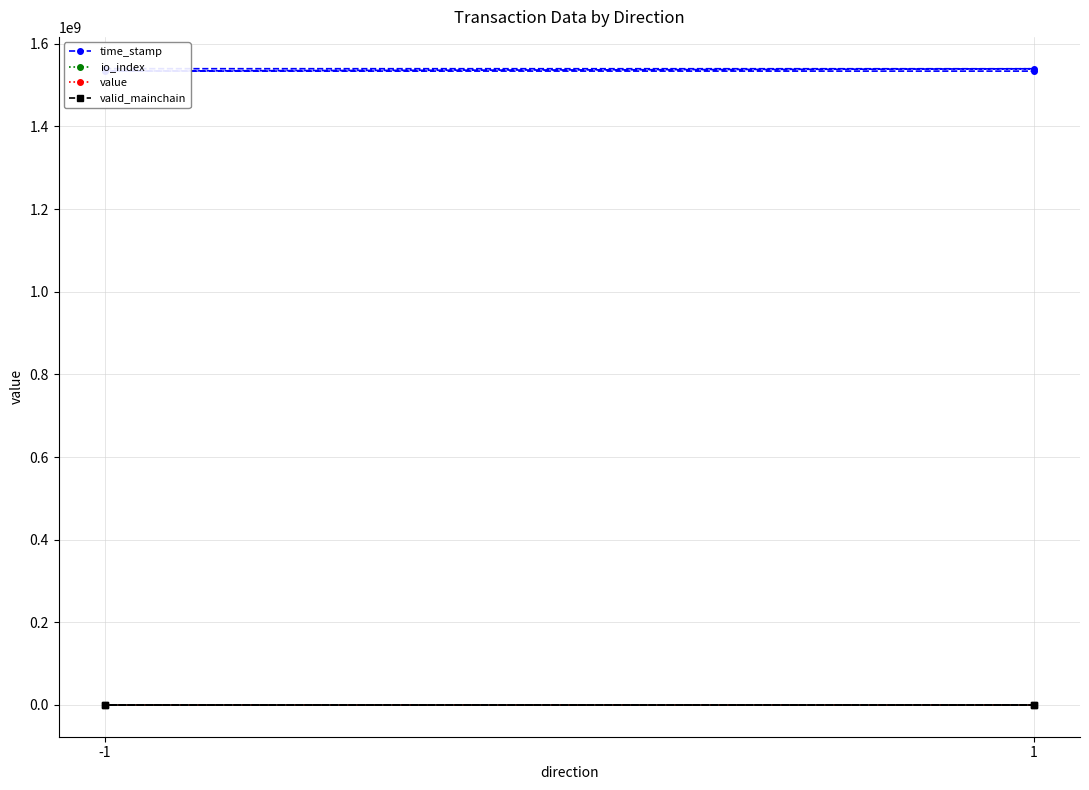

Between 3 and 1, which is larger?

1